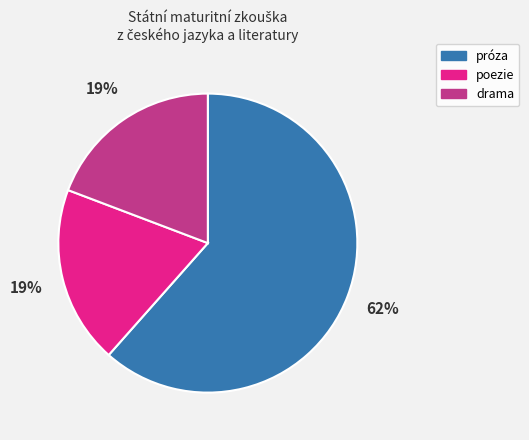

Which category has the biggest portion of the pie?

próza